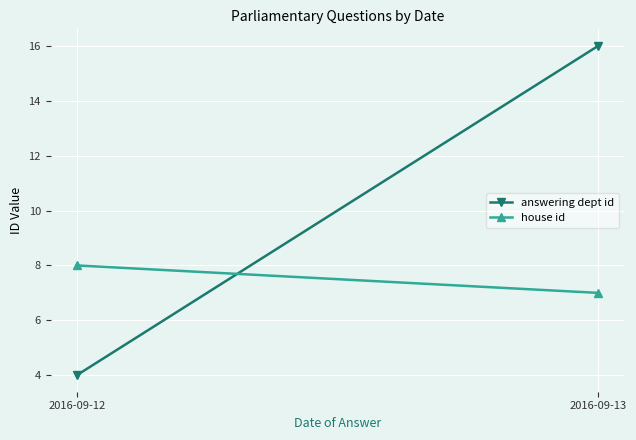

The value of answering dept id at 2016-09-13 is 16. True or false?

True